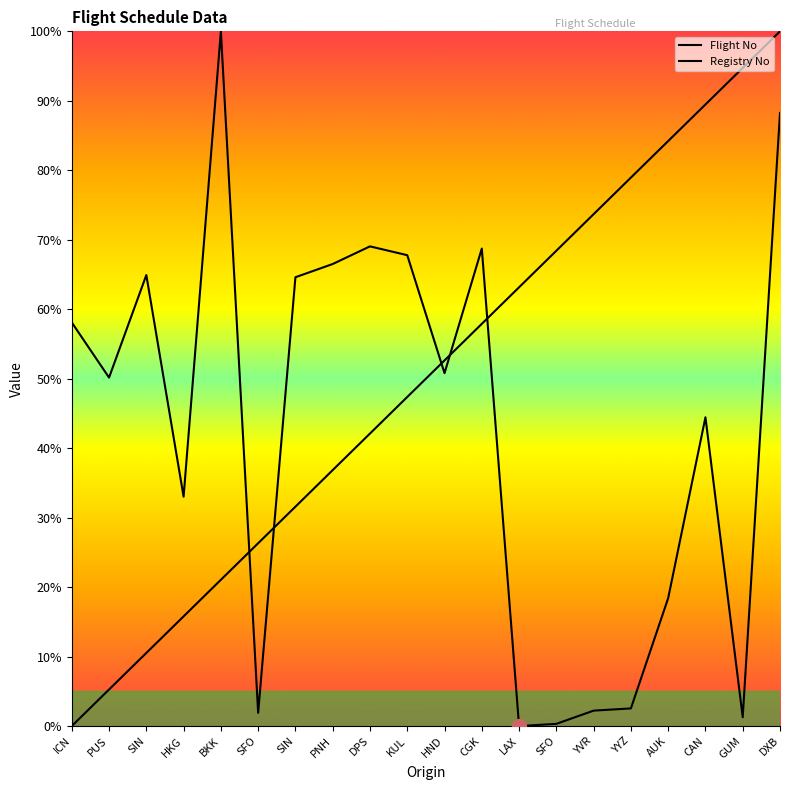

At which label does Flight No first exceed 50?

ICN